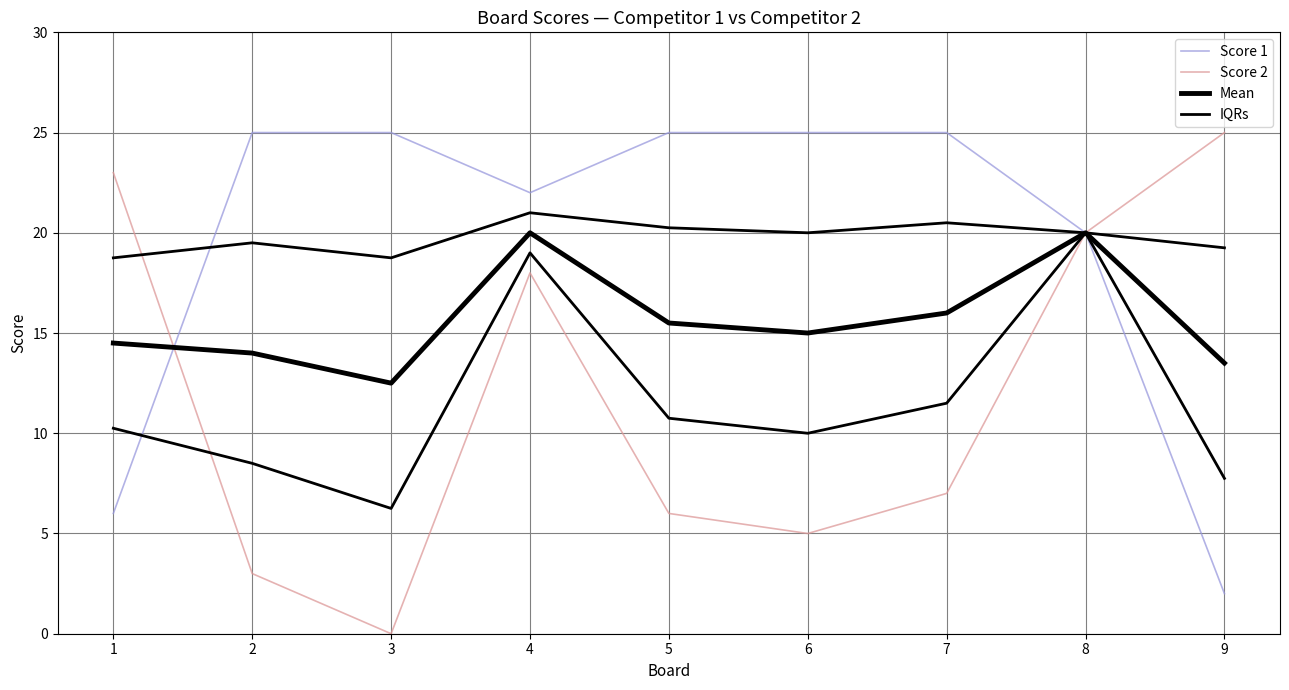

The IQRs series shows 7.8 at 9. True or false?

True